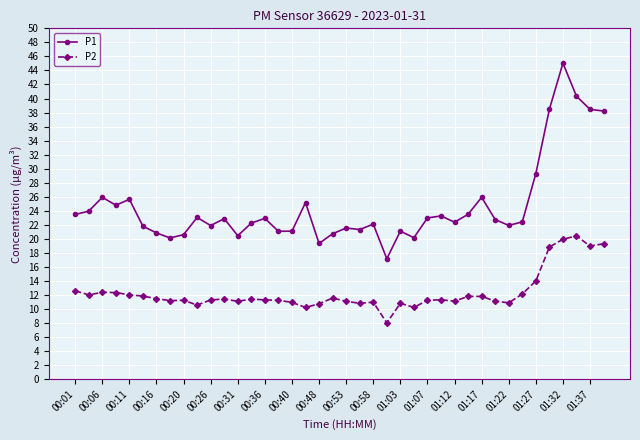

What is the minimum value for P1?

17.2